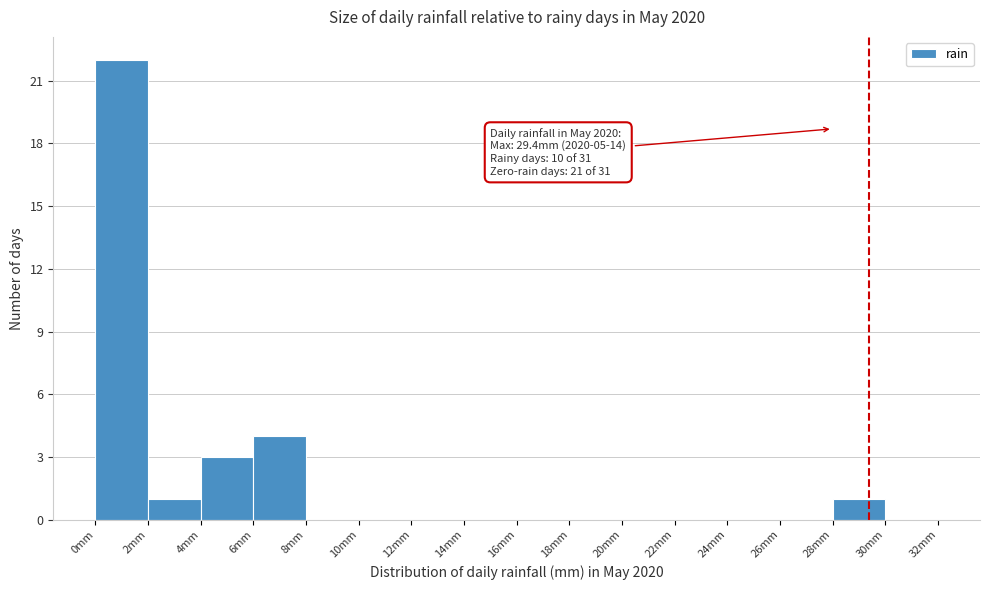

Which range on the x-axis has the tallest bar?

0 to 2